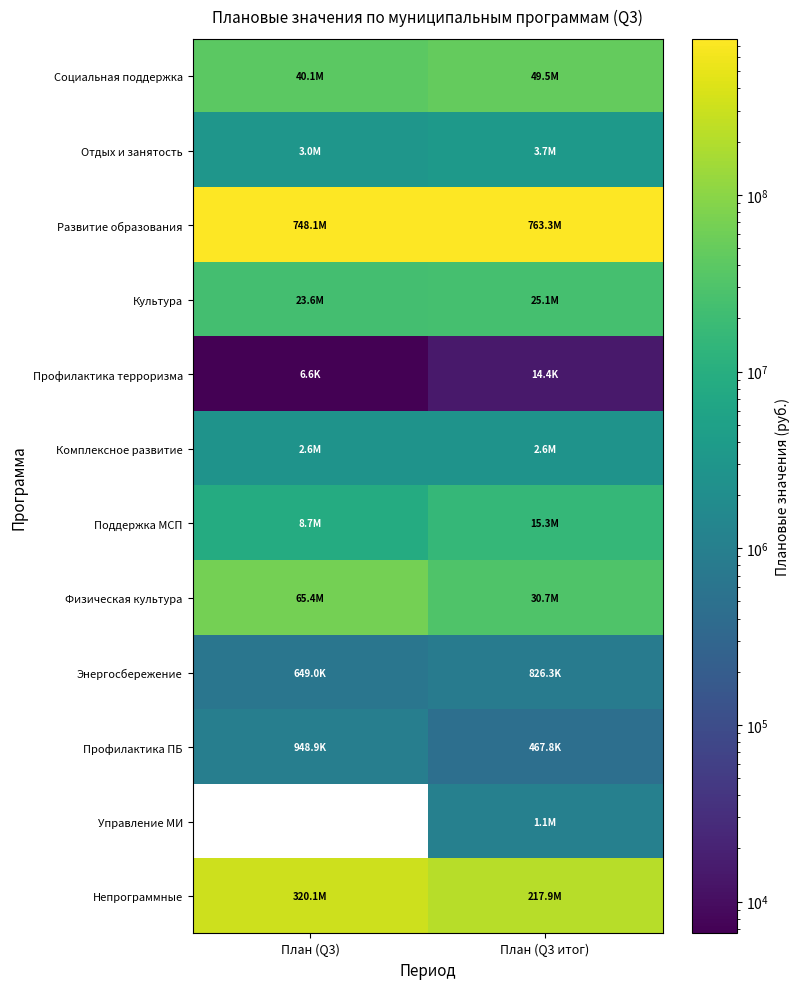

What is the total value across all series at План (Q3 итог)?

1110449397.8